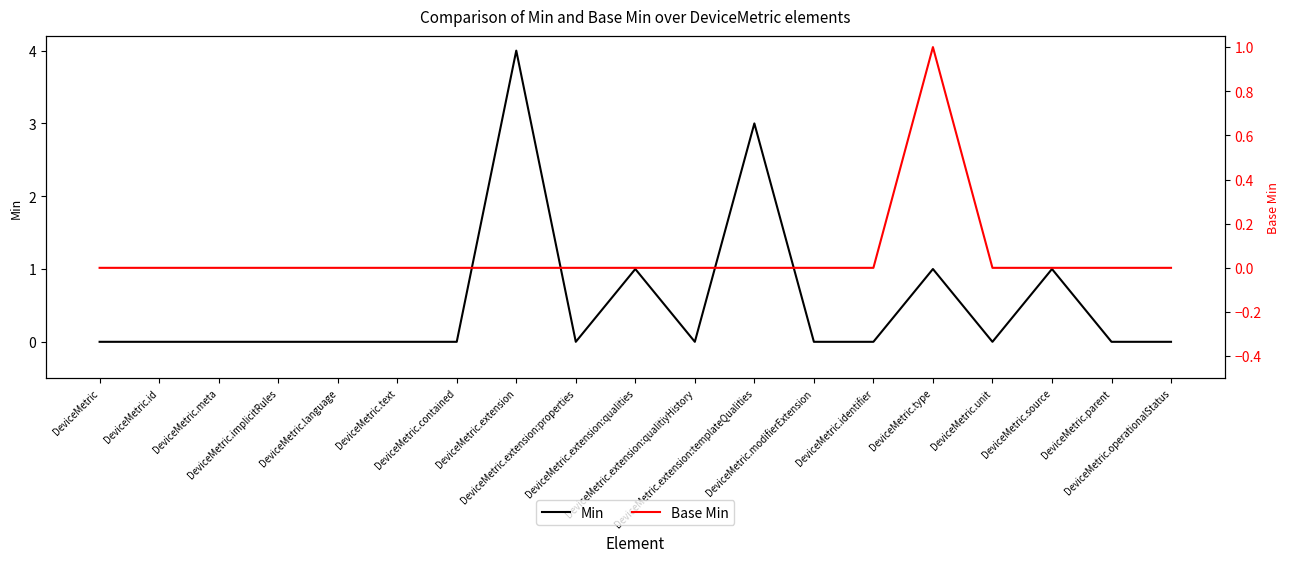

Does the chart display data point markers on the line(s)?

No